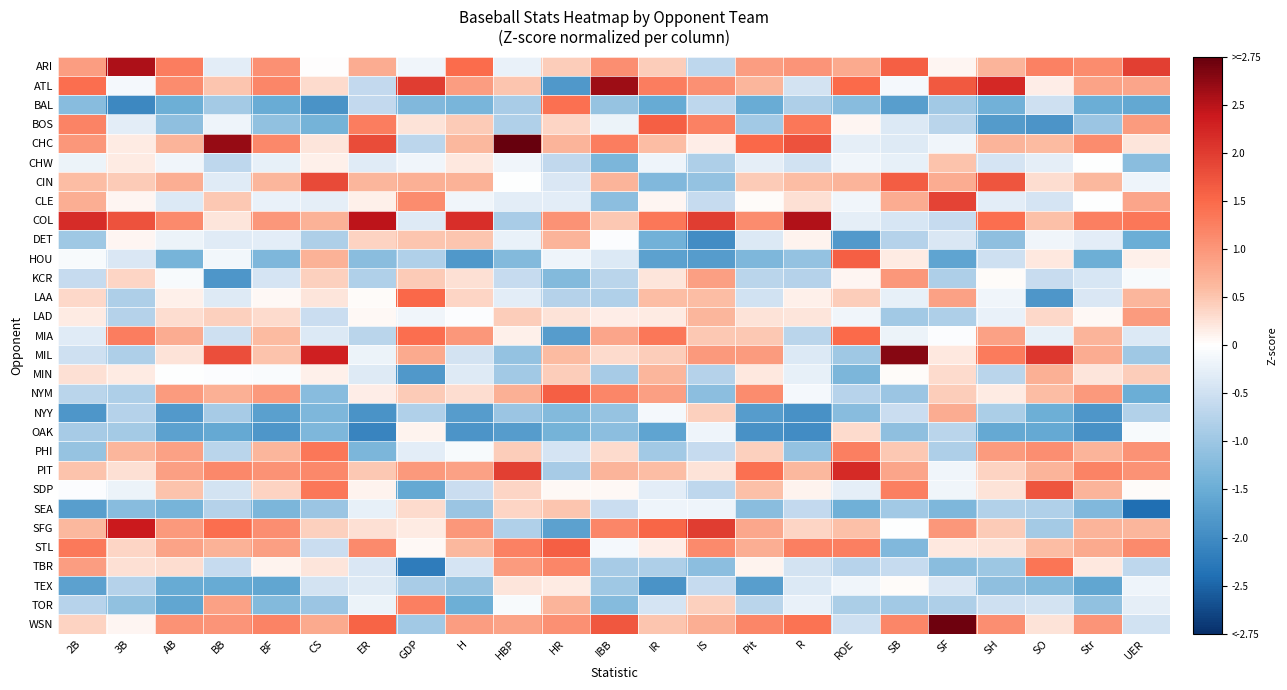

Which label corresponds to the largest value in the chart?

HBP